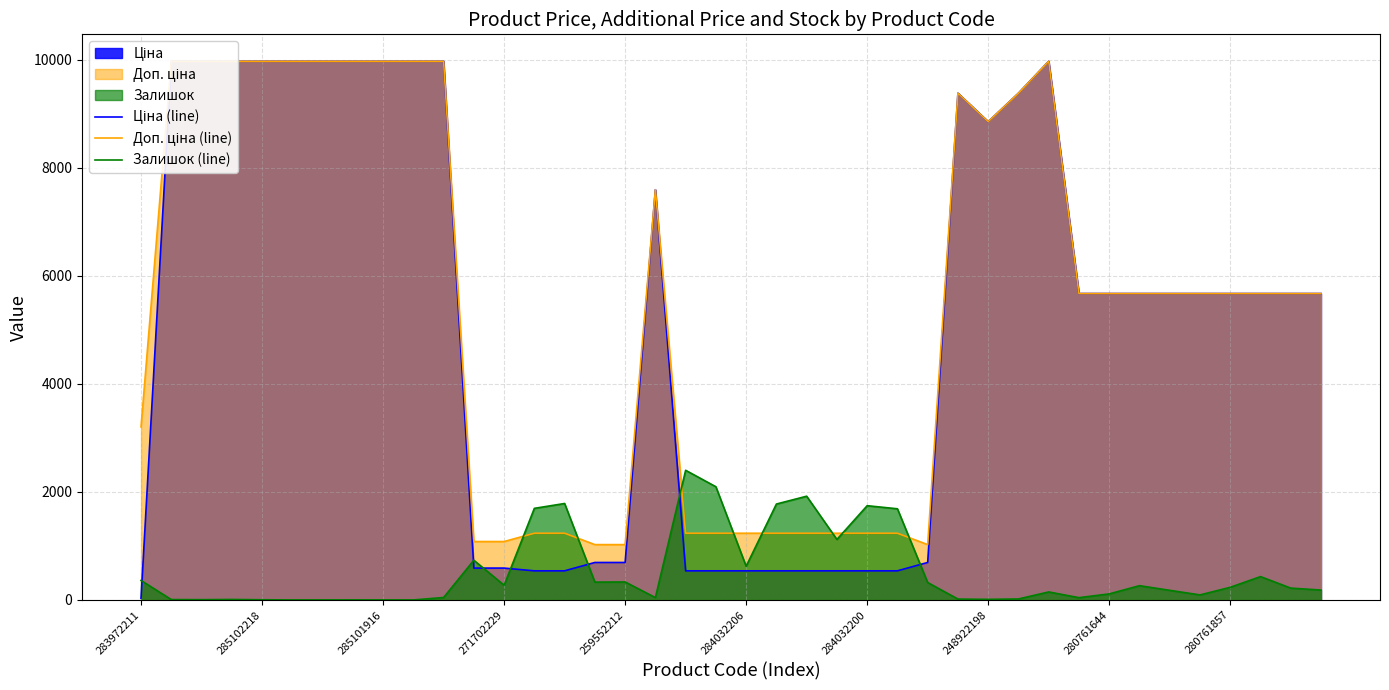

What value does the Доп. ціна (line) series have at 37?

5673.8